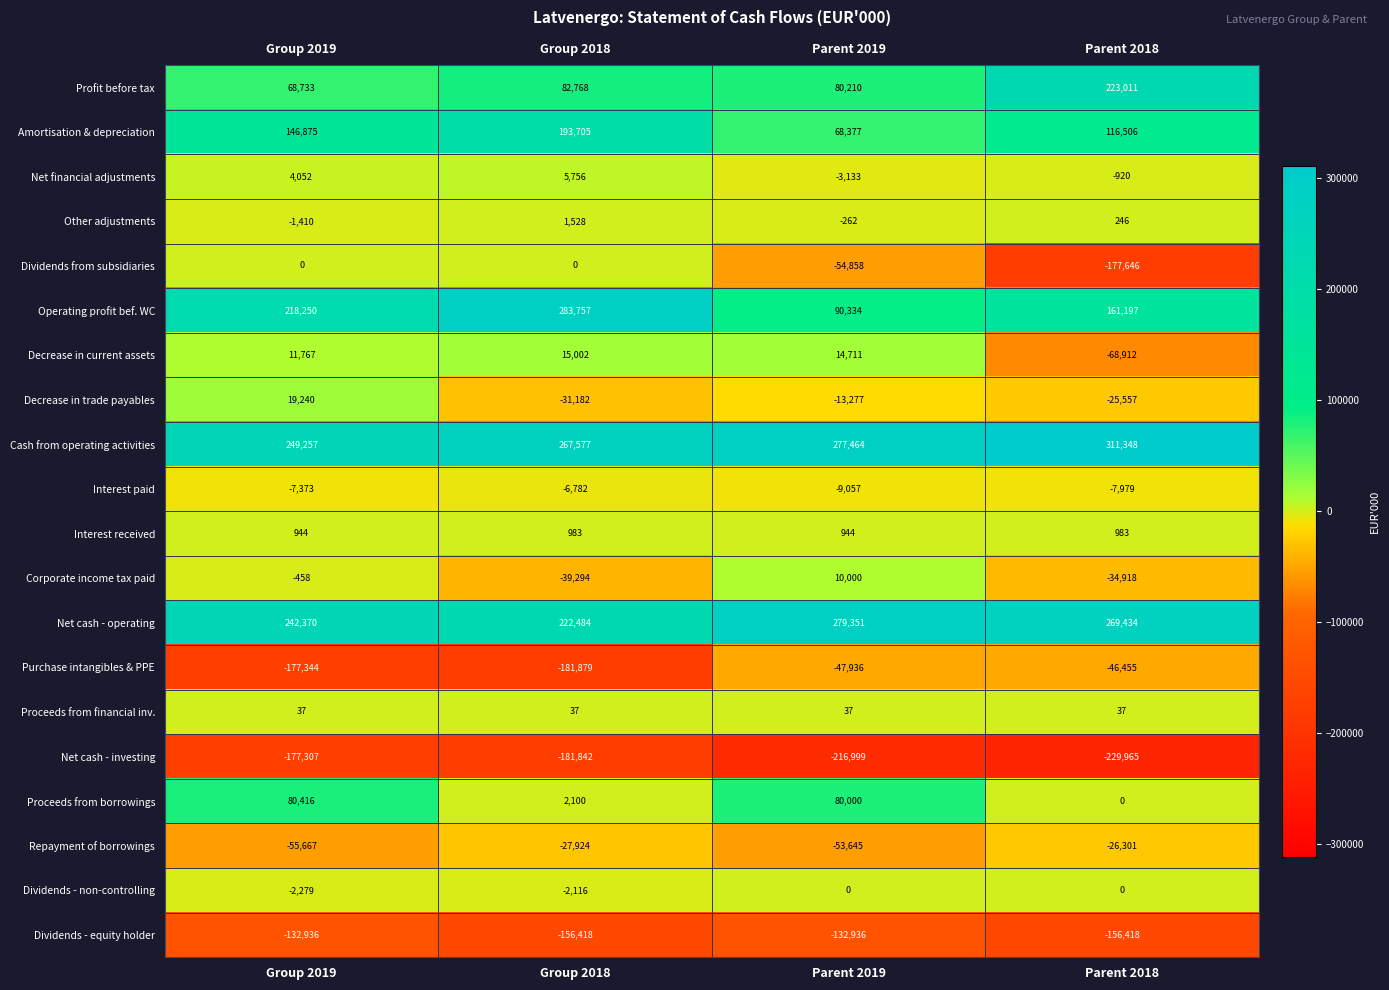

Which label corresponds to the smallest value in the chart?

Parent 2018